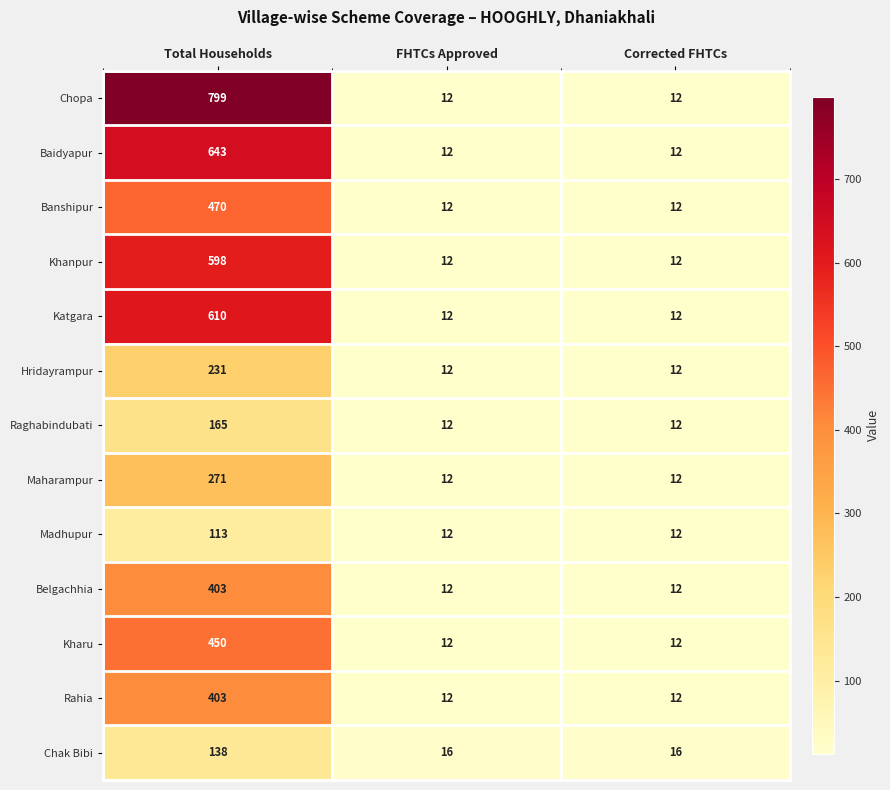

What is the difference between the Kharu values at Total Households and FHTCs Approved?

438